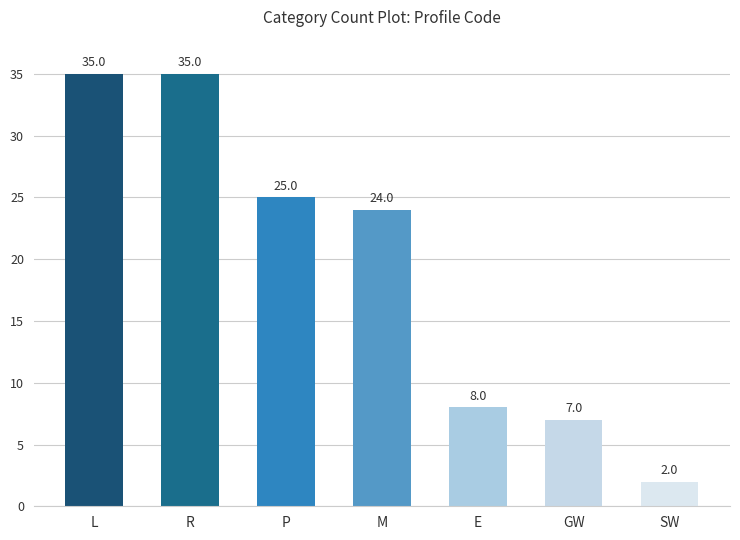

What is the greatest value displayed?

35